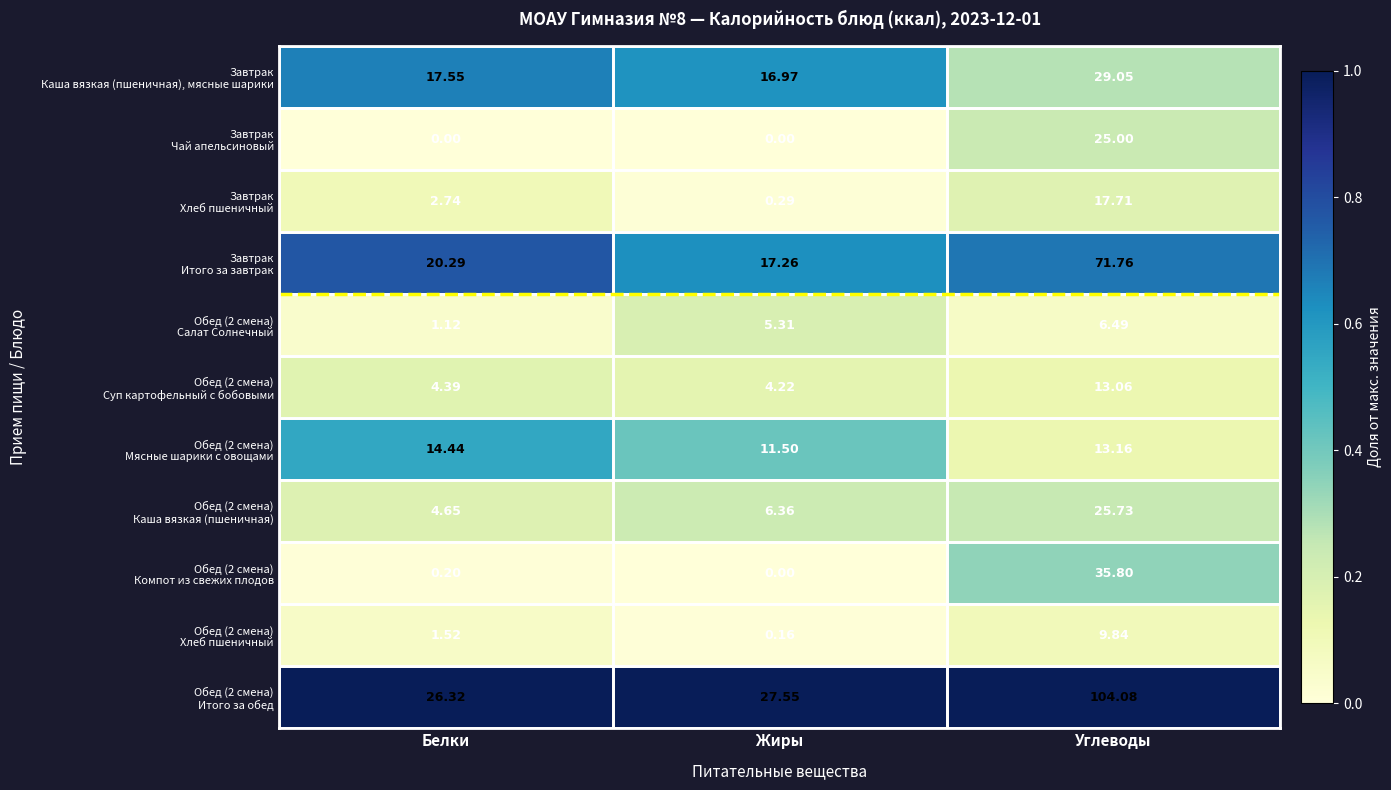

How many categories are shown in the chart?

3